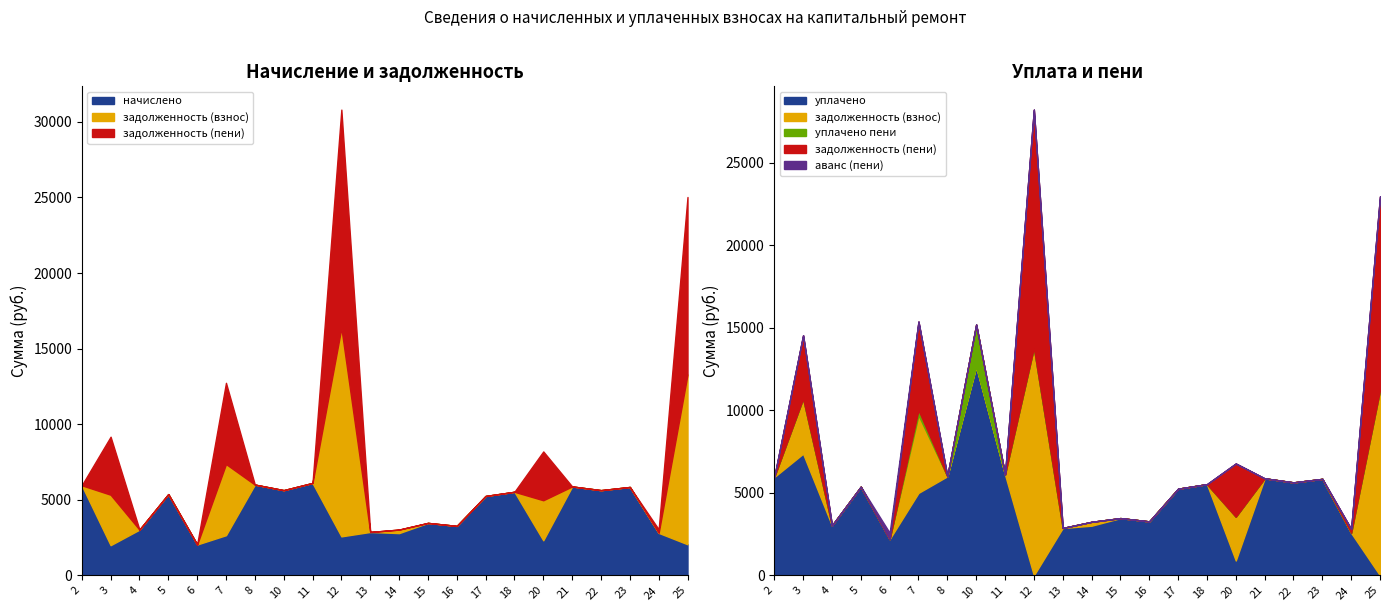

What is the approximate value of начислено at 17?

5253.1